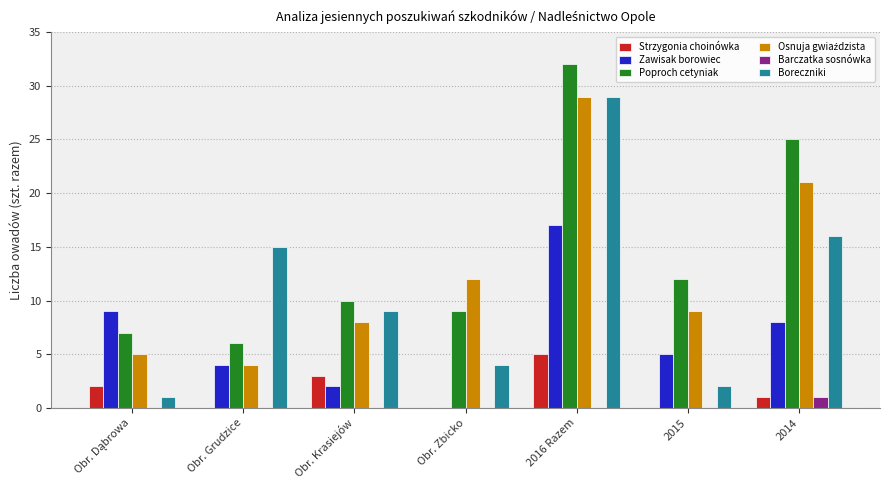

What is the average value of the Boreczniki series?

11